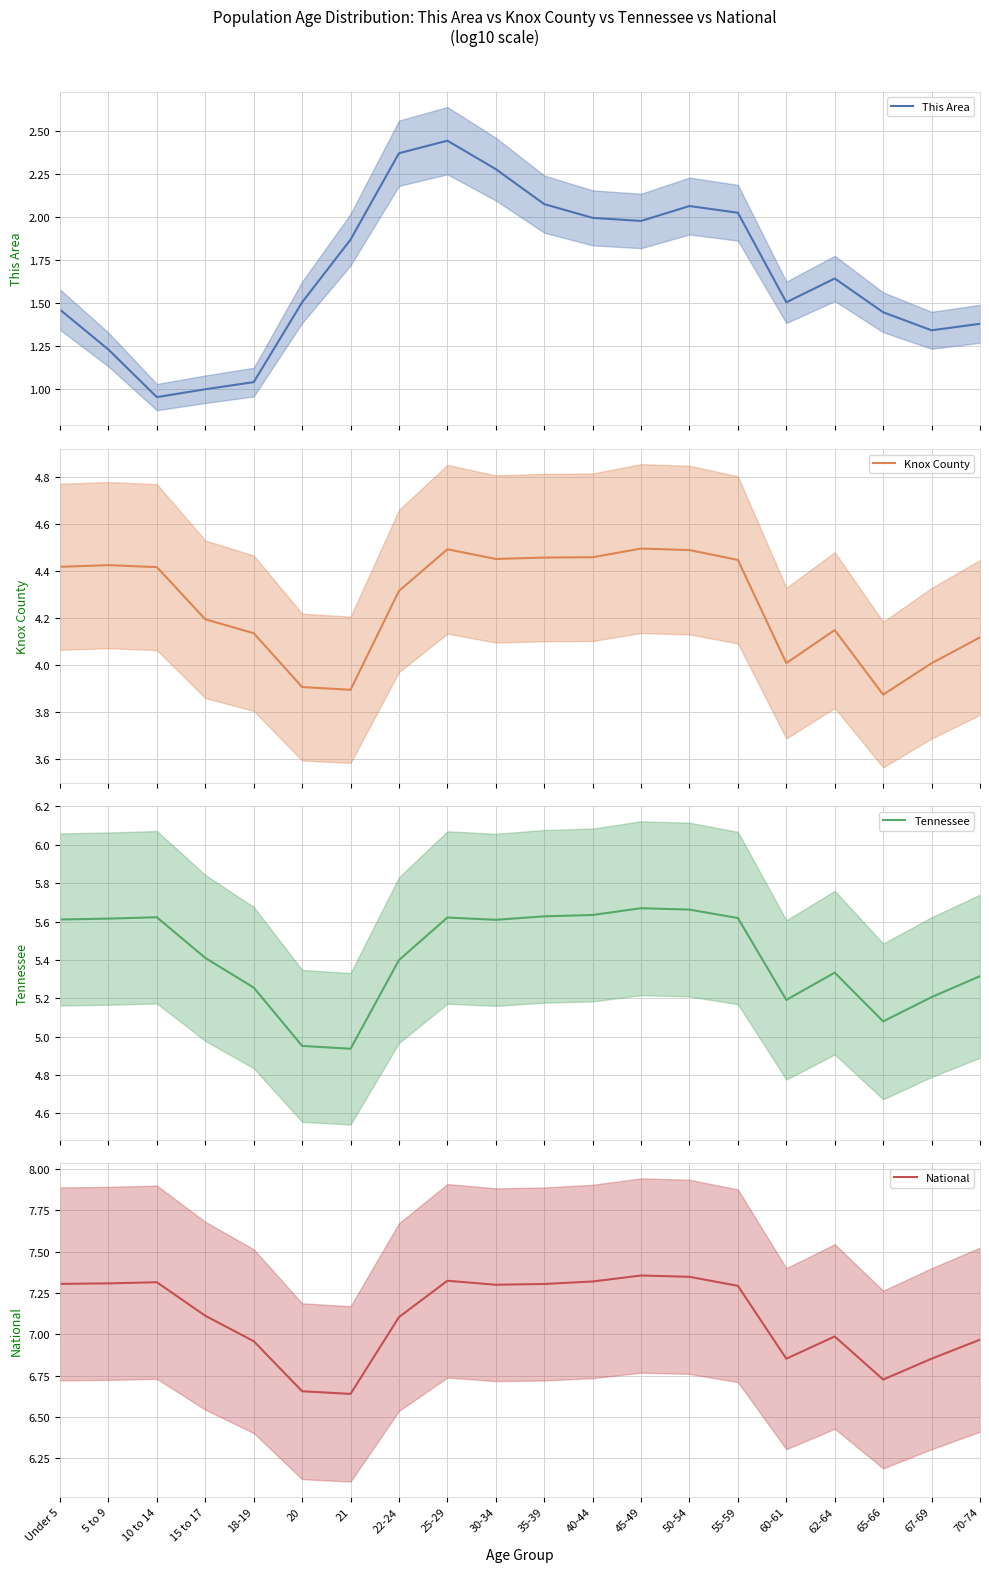

True or false: Tennessee has more than 0 points higher than both neighbors.

True